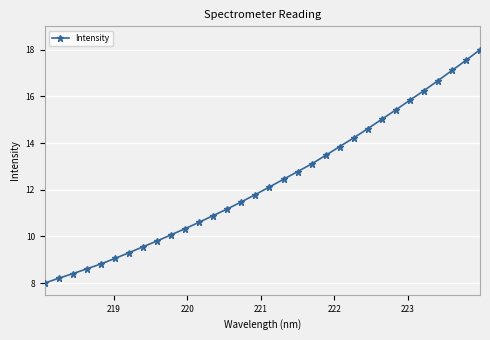

What is the difference between the maximum and second lowest values?

9.8